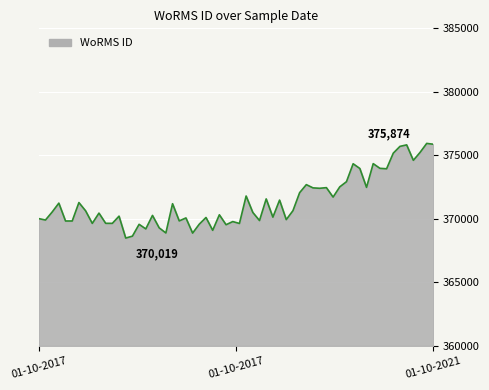

What is the average value?

371364.2